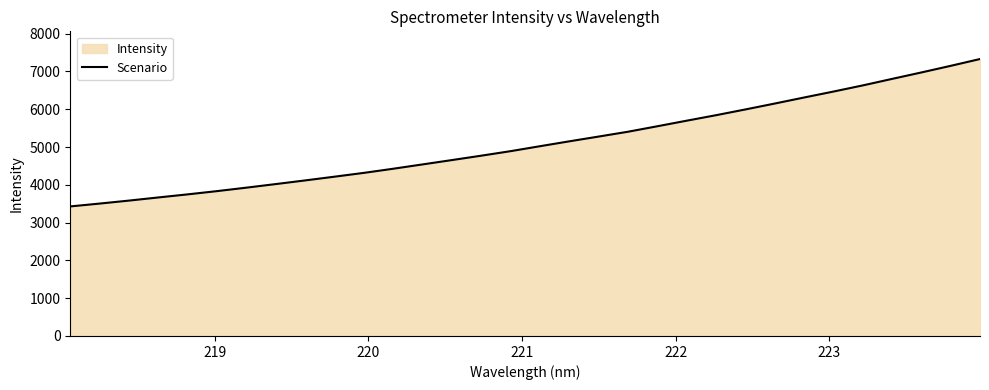

What is the minimum value shown in the chart?

3428.6